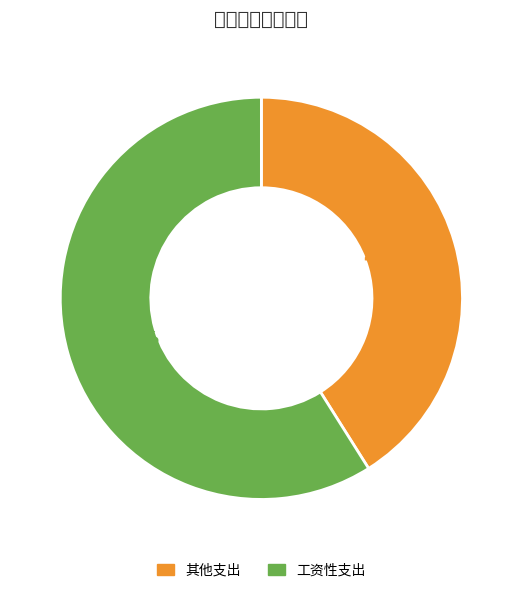

How many segments does this pie chart have?

2